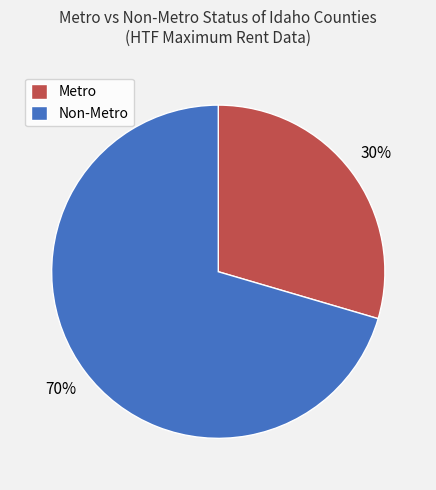

Count the number of slices in the pie.

2